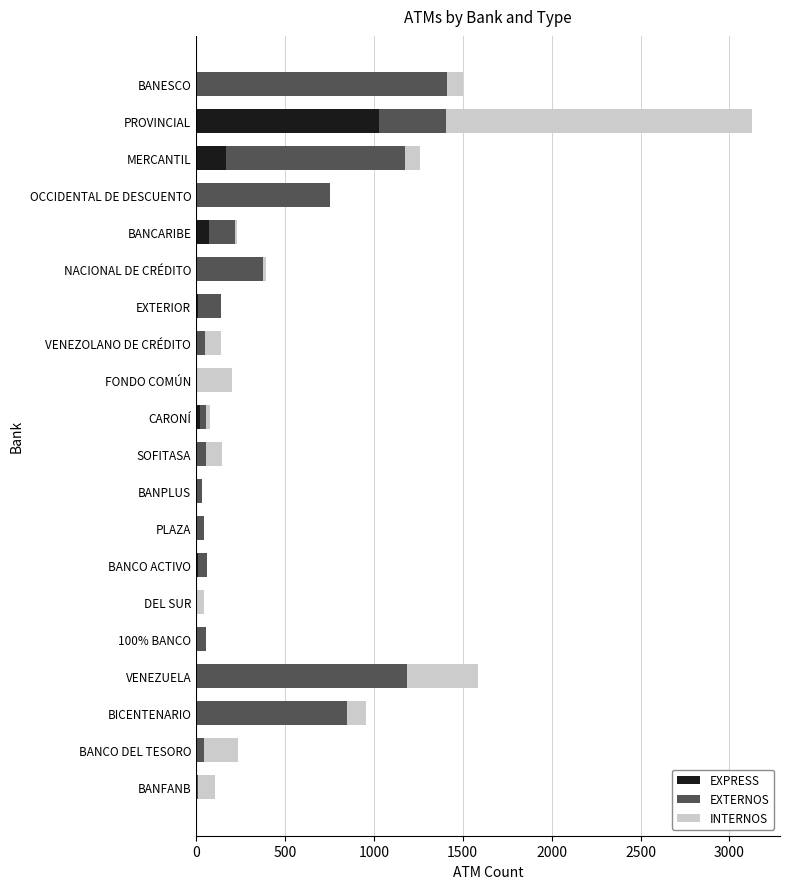

What is the maximum value for EXPRESS?

1027